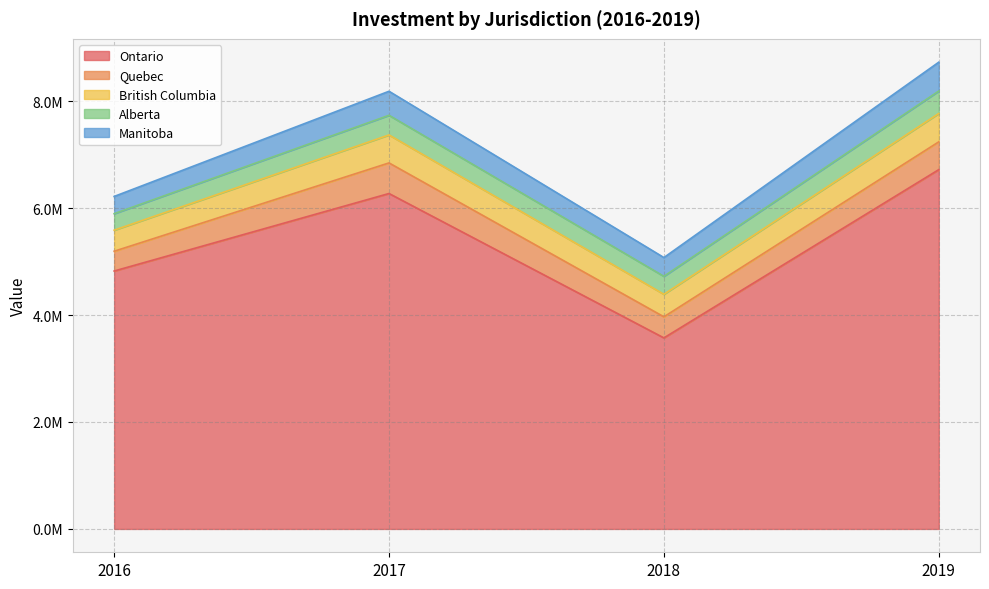

Which has a higher value, 2017 or 2016?

2017